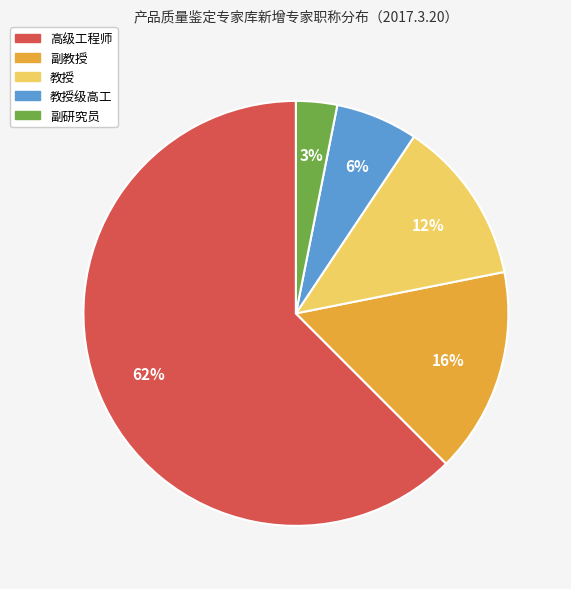

To the nearest percent, what is the average slice percentage?

20%